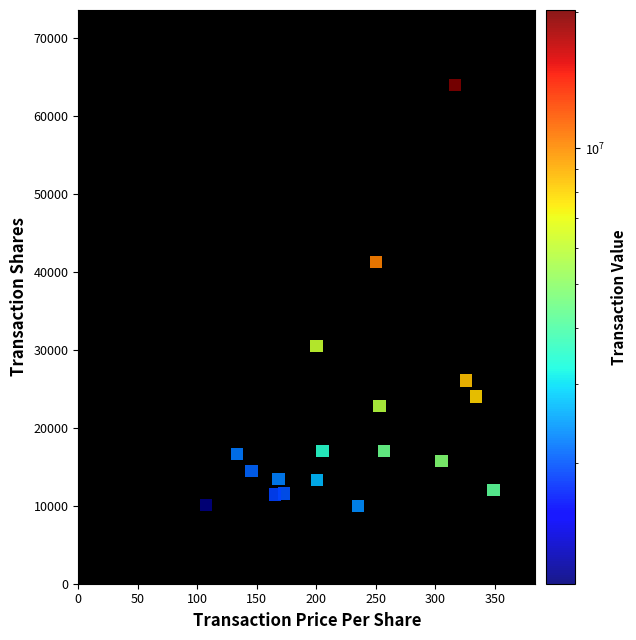

What is the range of Y values (max minus min)?

54000